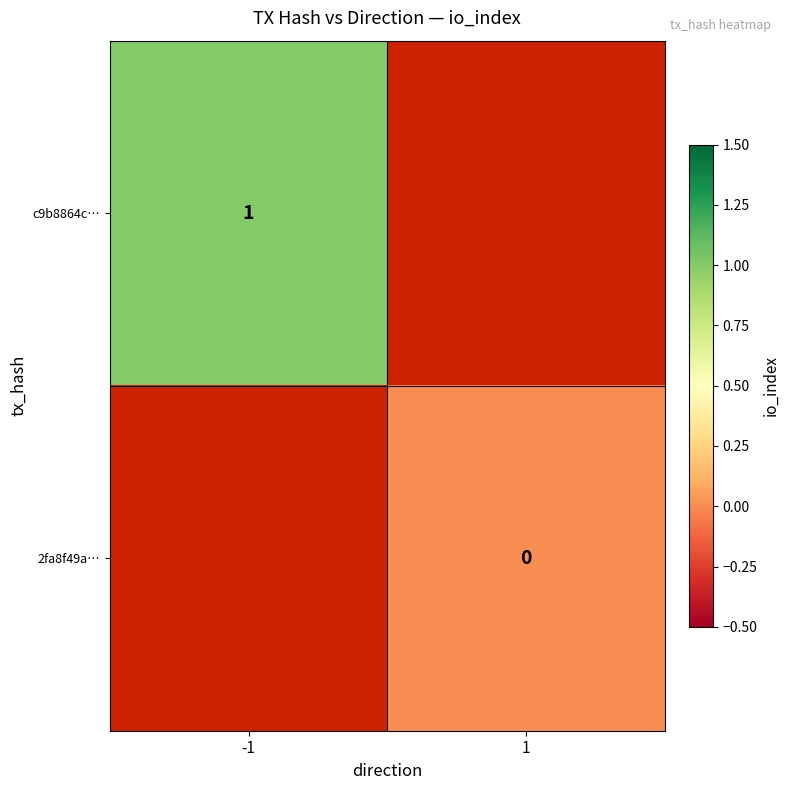

Is it true that c9b8864c… equals 1 at -1?

True